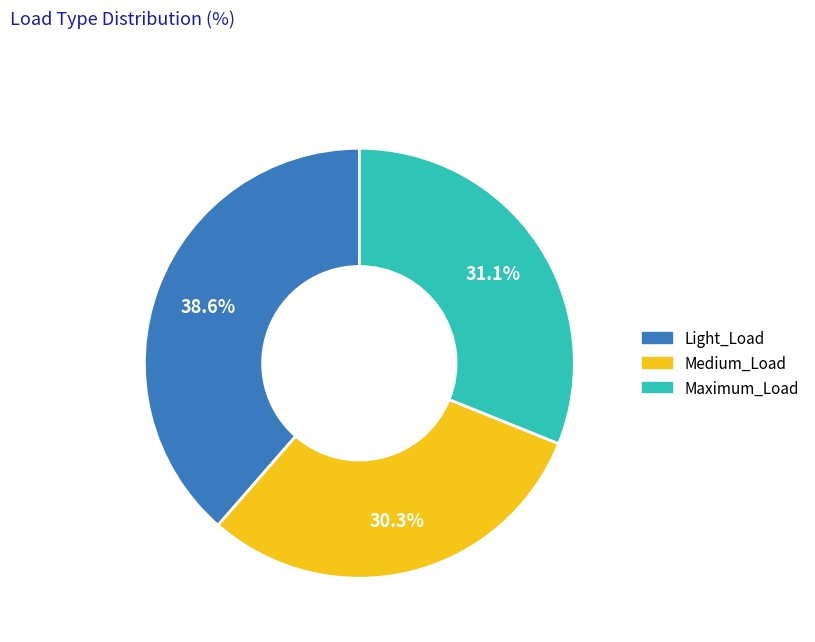

Is there any slice that represents more than half of the pie?

No